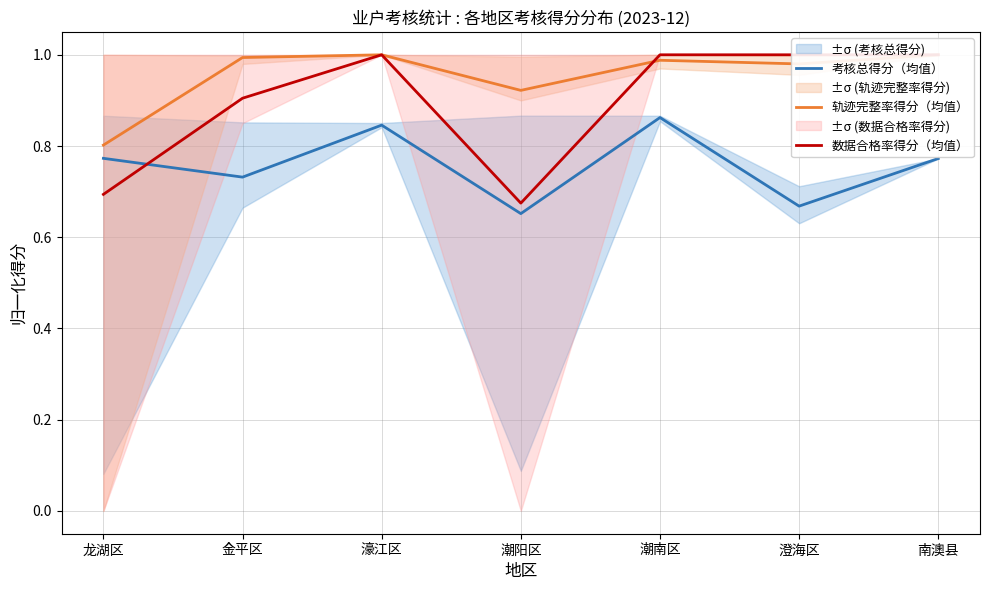

At which label is 数据合格率得分（均值） closest to 0?

潮阳区